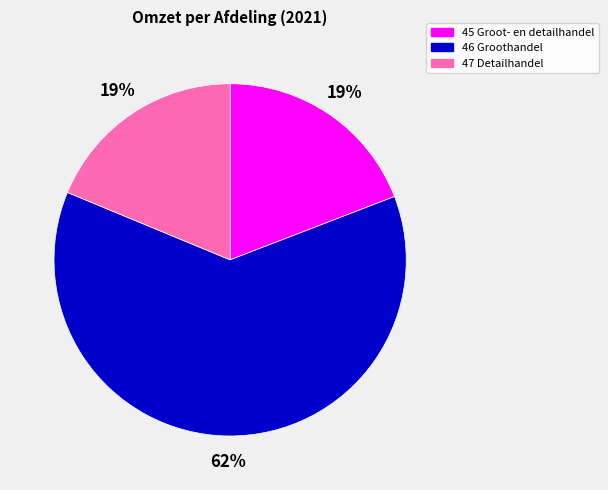

Between 45 Groot- en detailhandel and 46 Groothandel, which is larger?

46 Groothandel